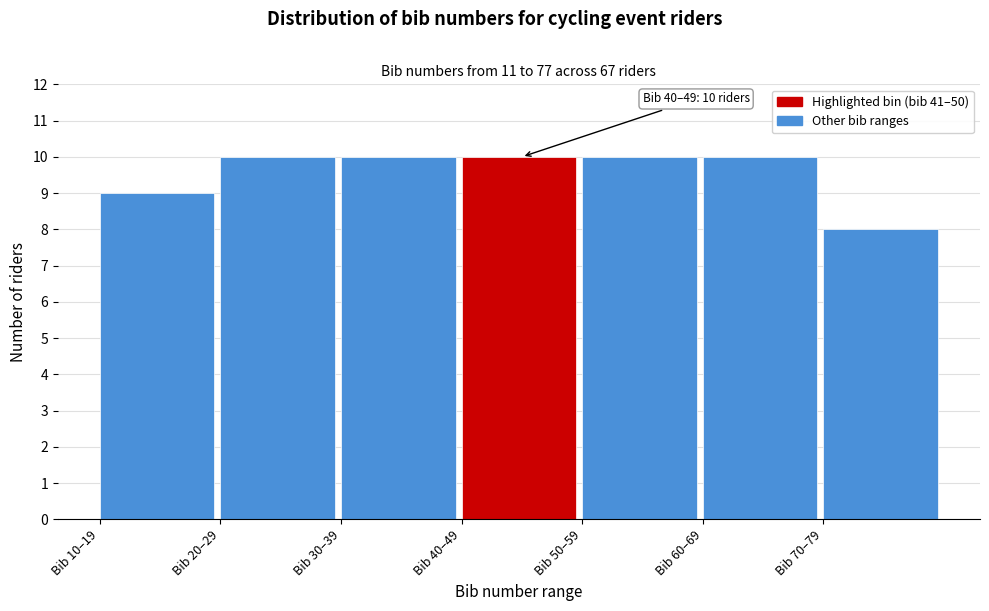

Reading left to right, what are all the values shown in this chart?

Bib 10–19=9	Bib 20–29=10	Bib 30–39=10	Bib 40–49=10	Bib 50–59=10	Bib 60–69=10	Bib 70–79=8